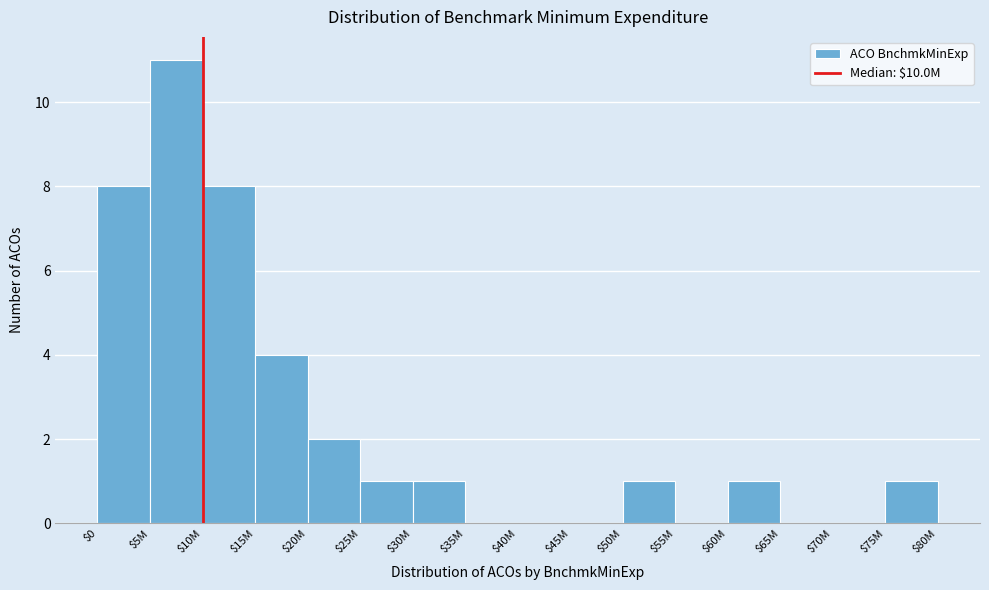

Where is the data nearest to the value 5?

$15M